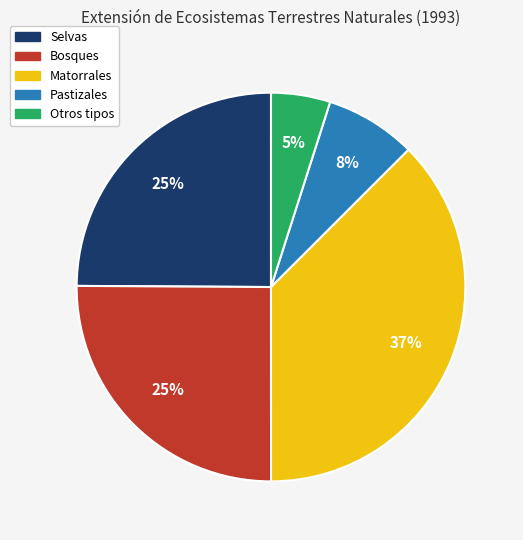

True or false: Selvas accounts for 35% of the total.

False